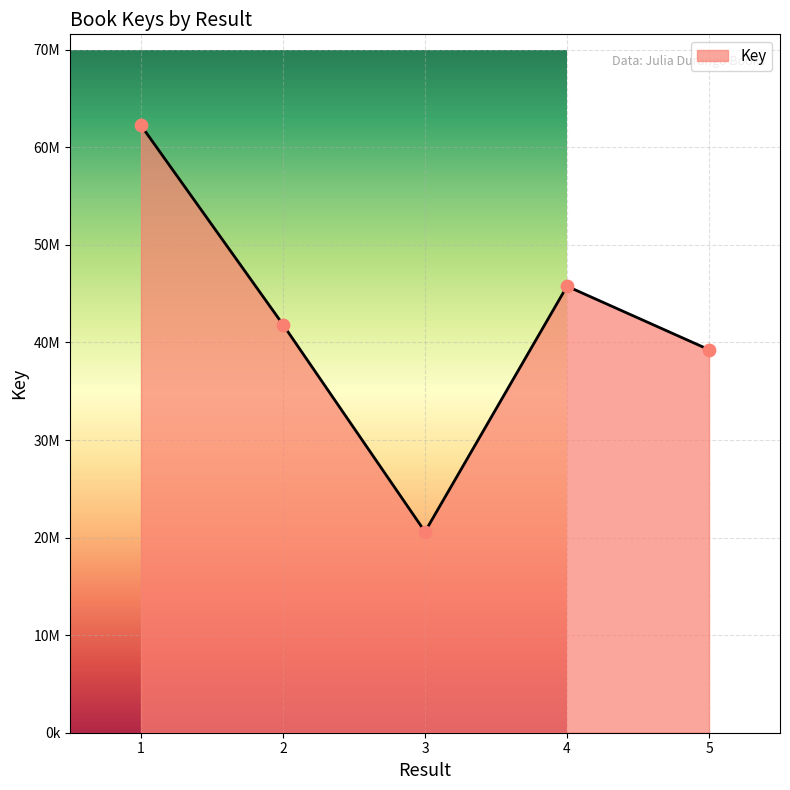

Which has a higher value, 2 or 3?

2